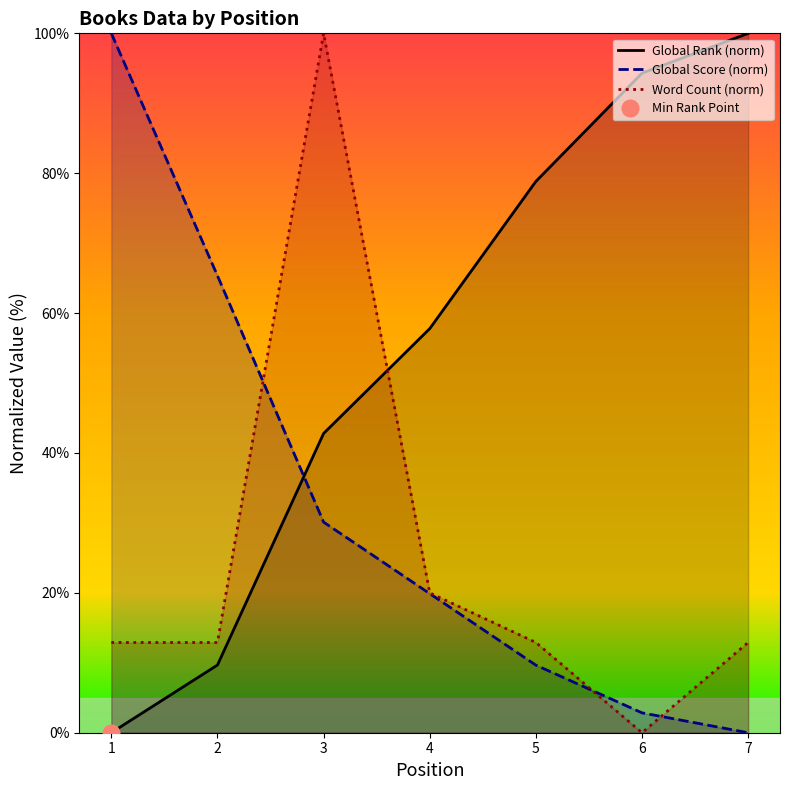

List the series in order of their overall mean, lowest first.

Word Count (norm), Global Score (norm), Global Rank (norm)